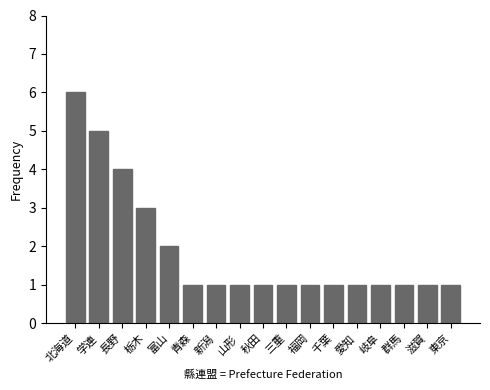

Reading left to right, list all the values displayed in this chart.

6	5	4	3	2	1	1	1	1	1	1	1	1	1	1	1	1